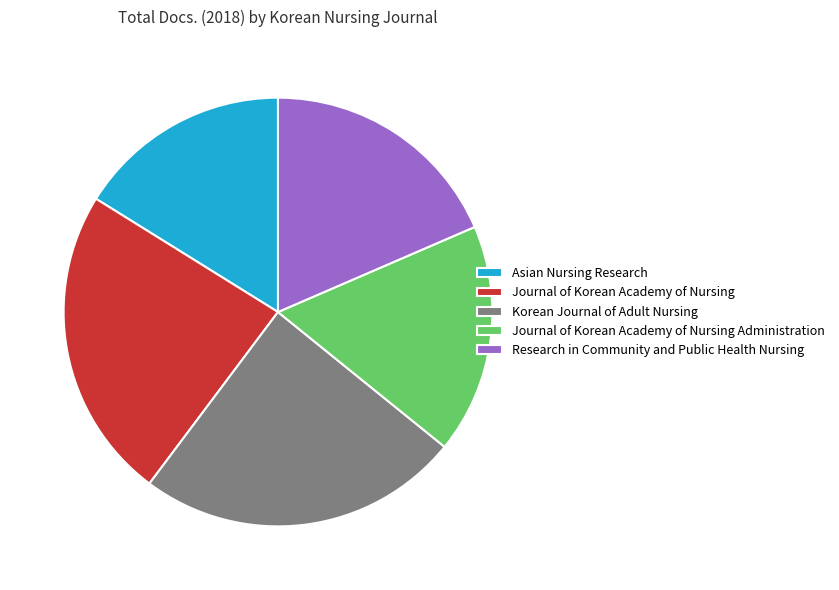

Does any single category account for the majority?

No